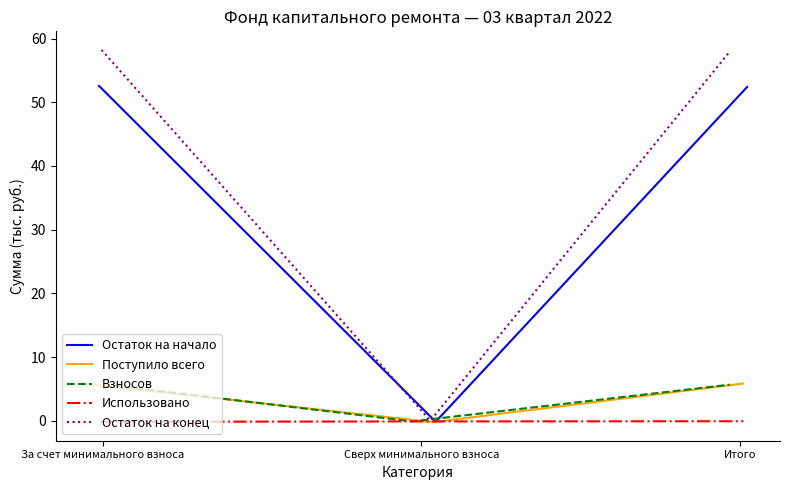

What is the value of the Использовано point at the 2nd from the left?

-0.1